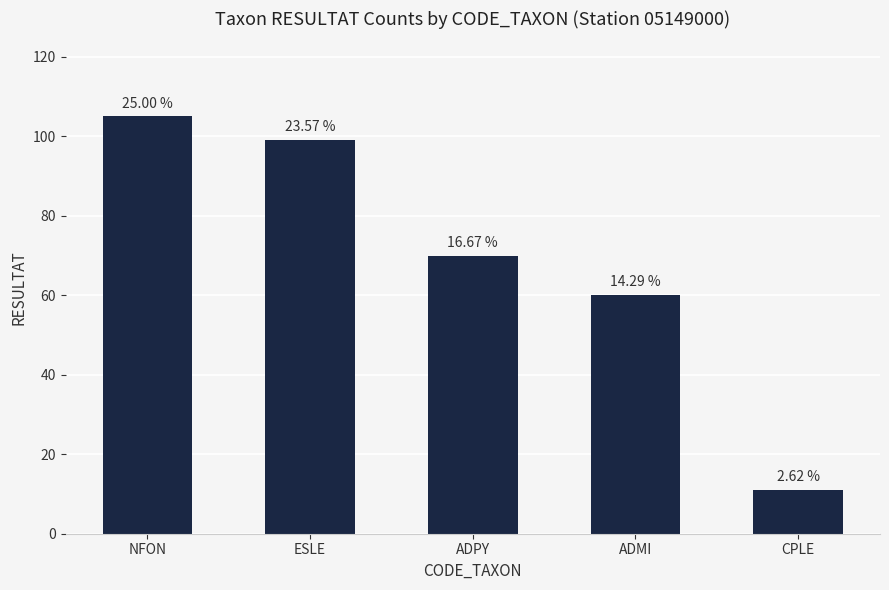

Does the chart contain any negative values?

No